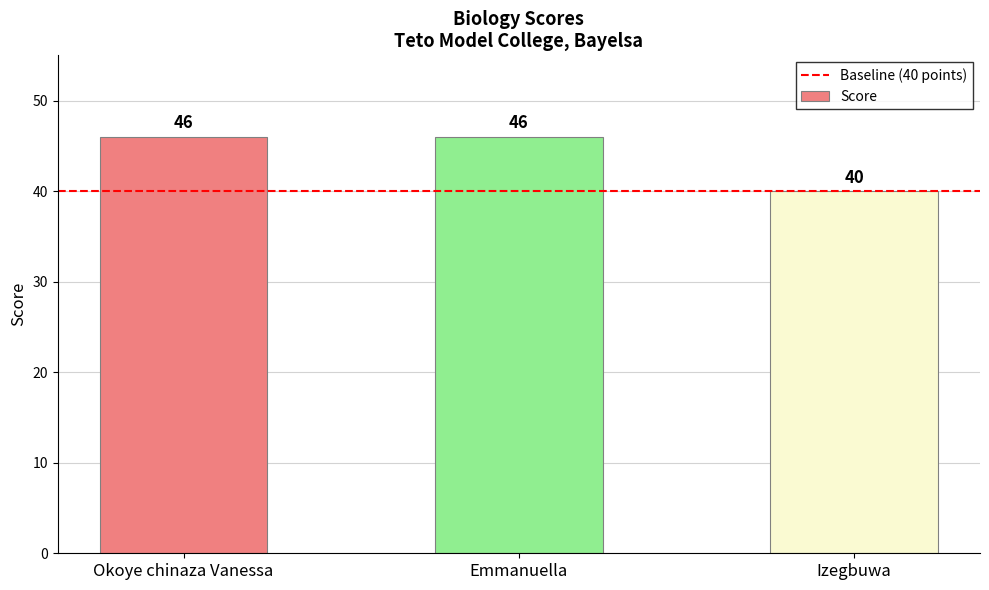

How many values are between 40 and 46?

3